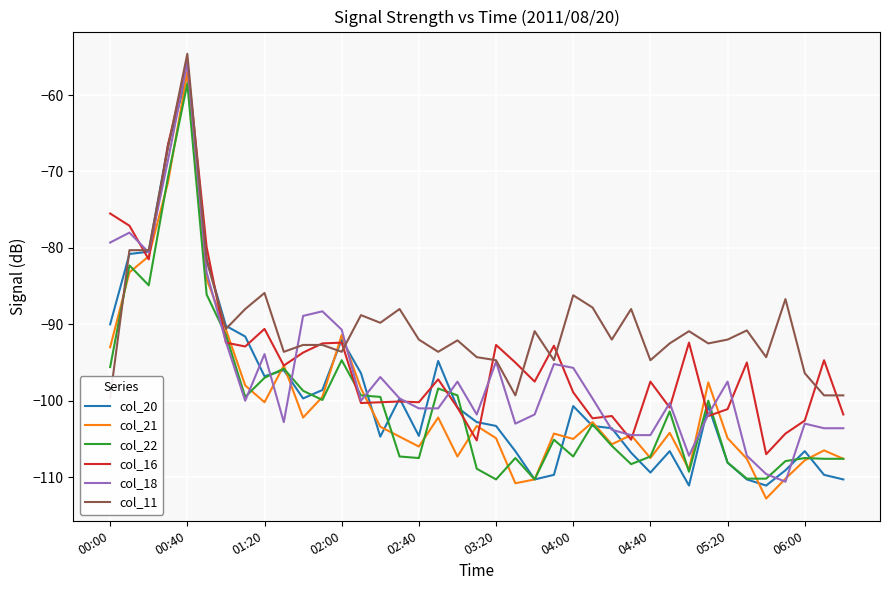

What is the approximate value of col_18 at 02:40?

-101.0